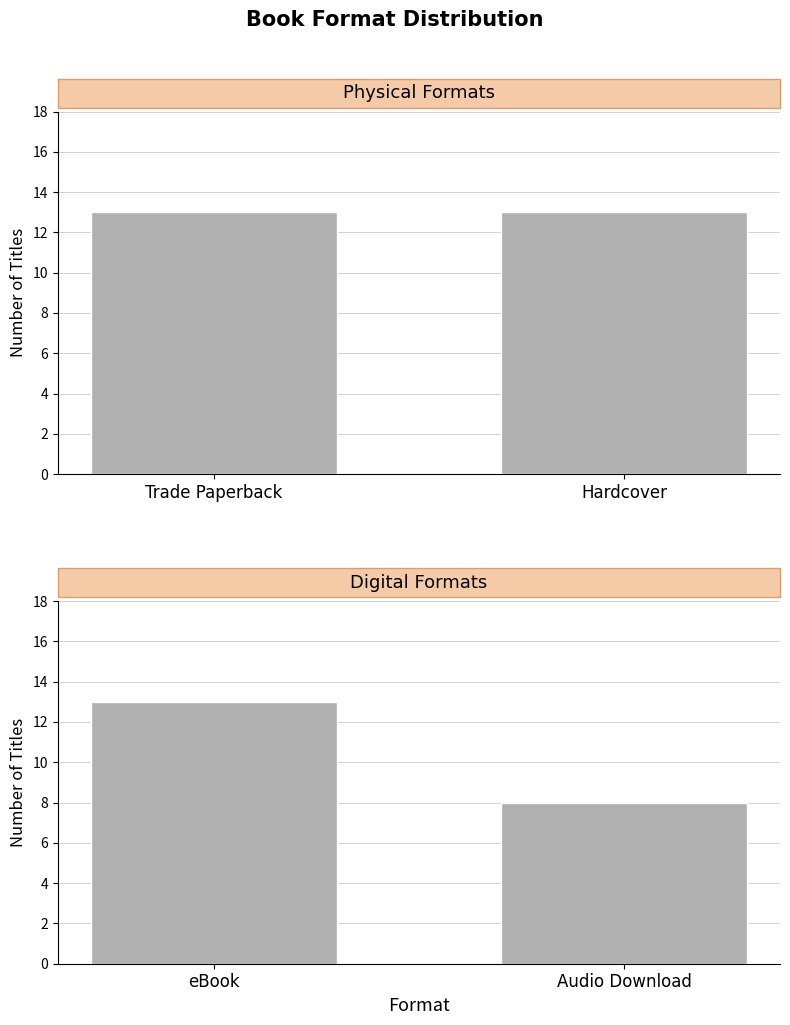

How many data points does each series have?

2